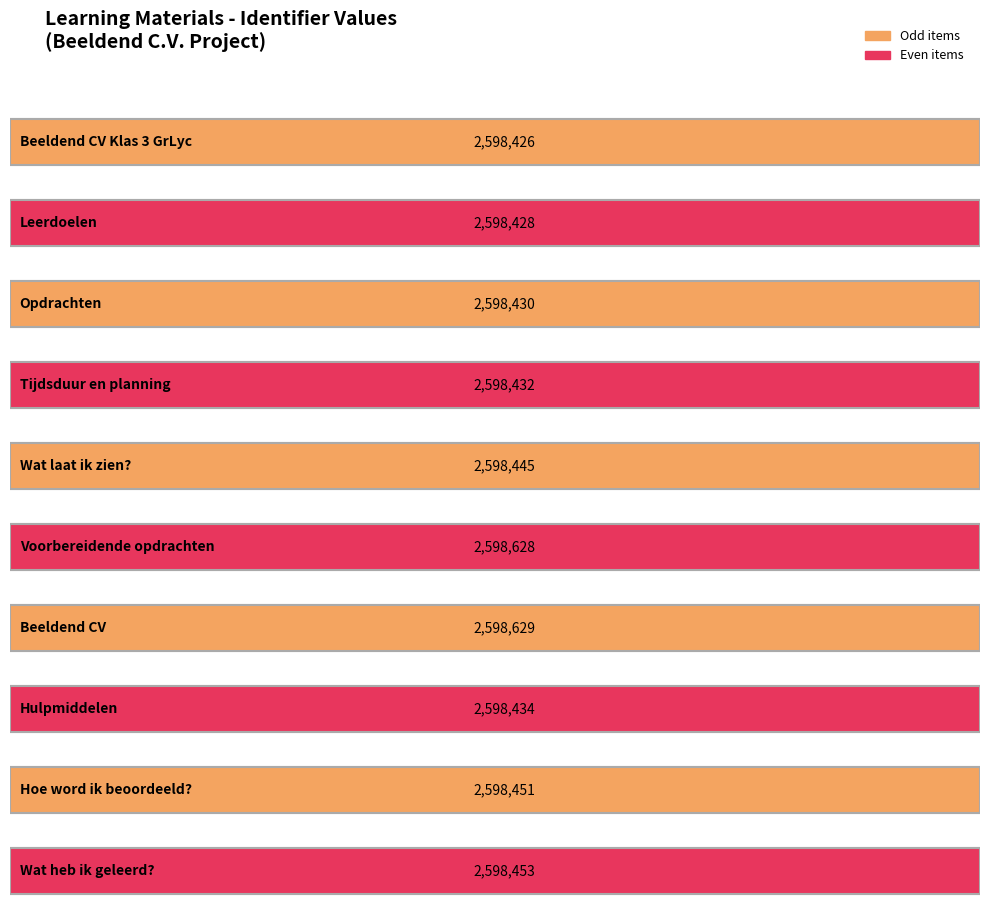

What is the label of the 5th bar from the left?

Wat laat ik zien?